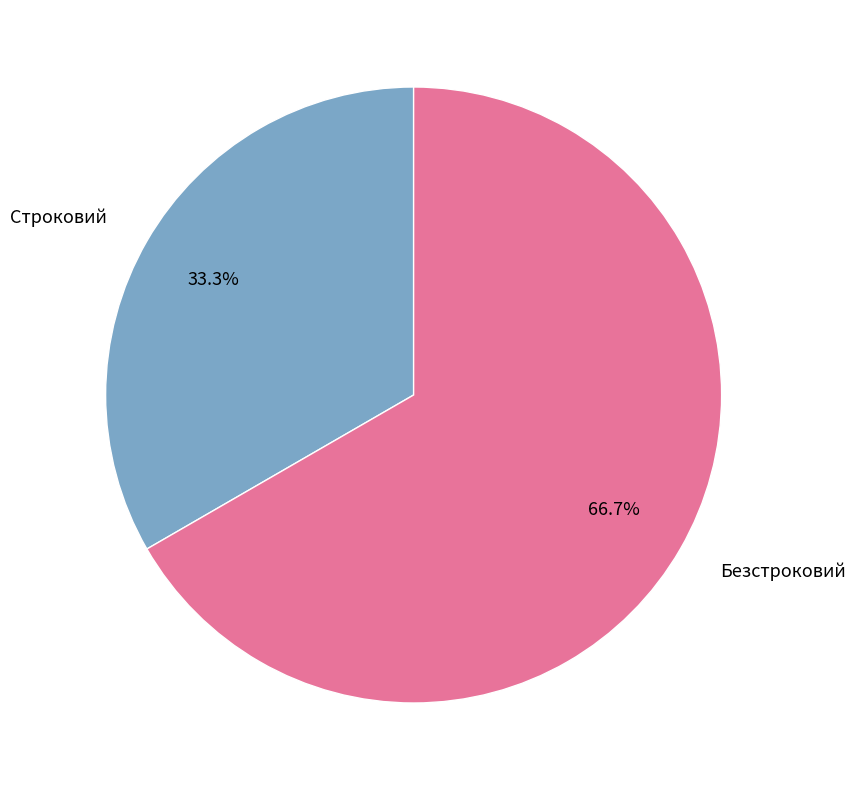

Which slice is the smallest?

Строковий